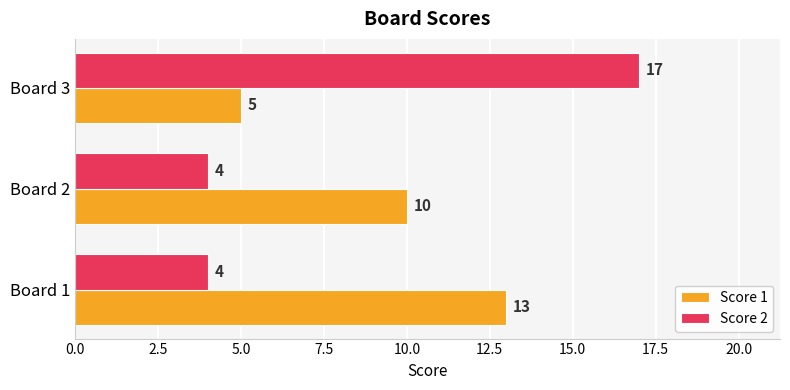

Rank the series by their maximum value, from lowest to highest.

Score 1, Score 2